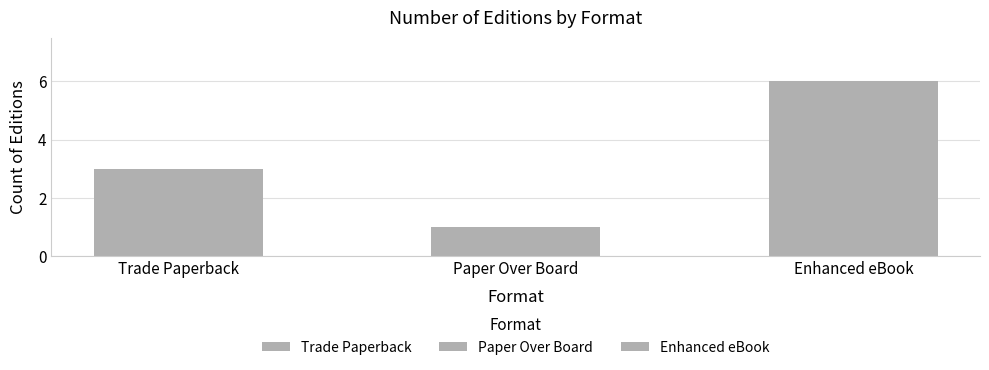

What is the sum of all values?

10